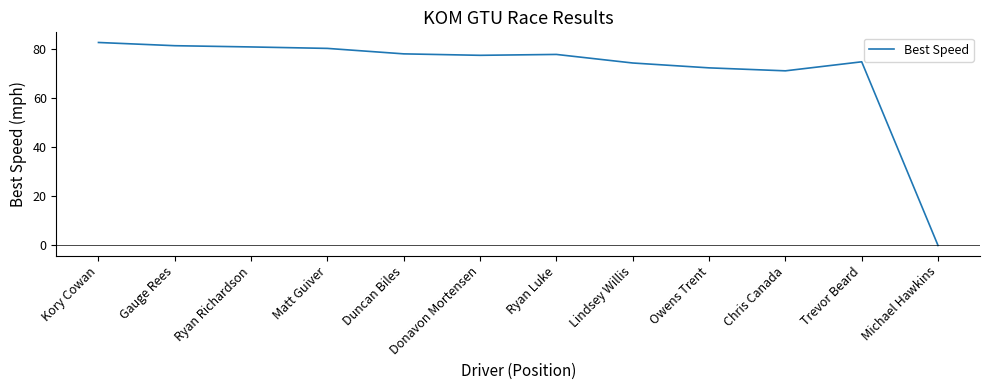

What is the change in value from Gauge Rees to Michael Hawkins?

-81.3